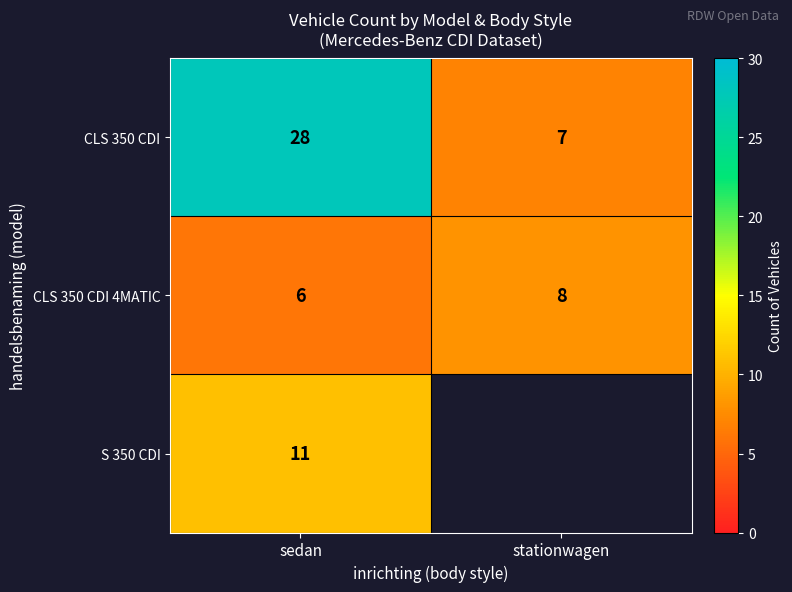

What value does the CLS 350 CDI series have at sedan, to the nearest 10?

30